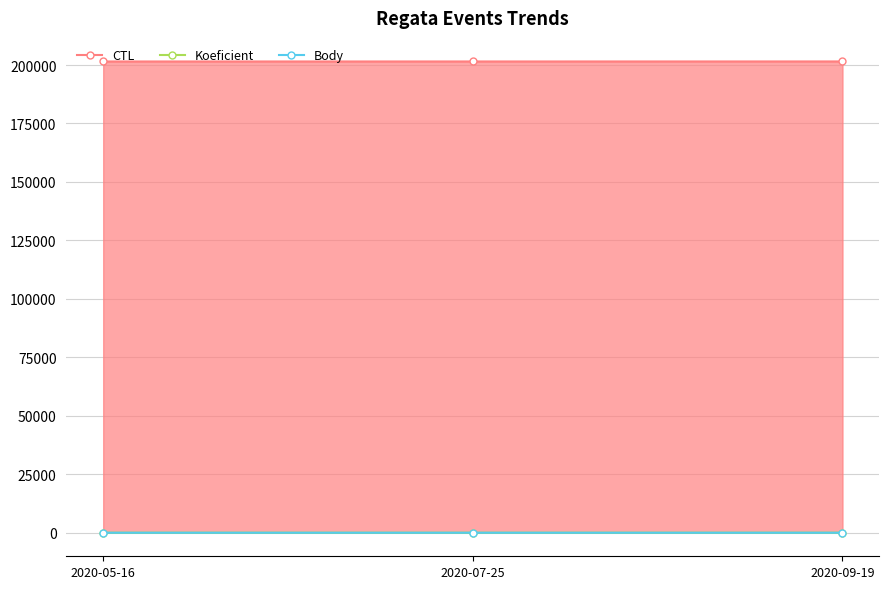

Does the chart display data point markers on the line(s)?

Yes